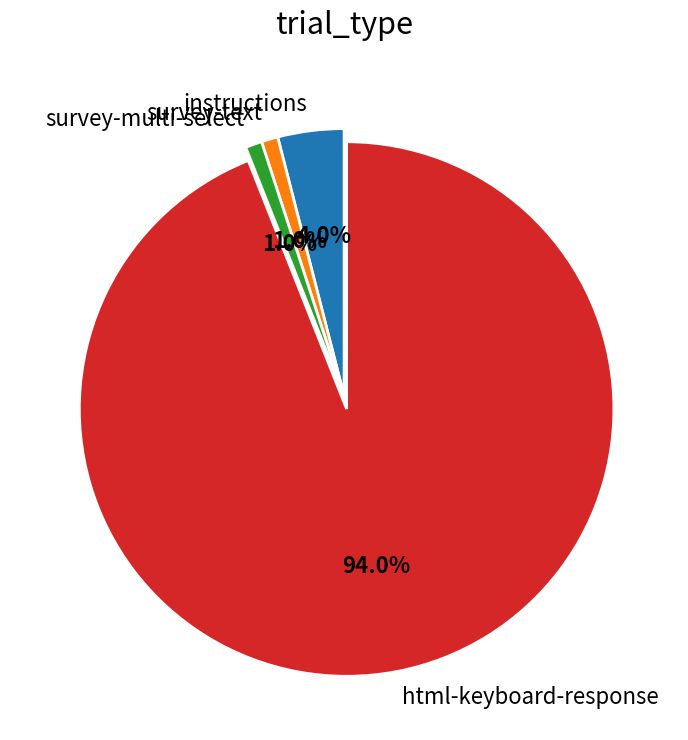

Does html-keyboard-response represent more than half of the total?

Yes